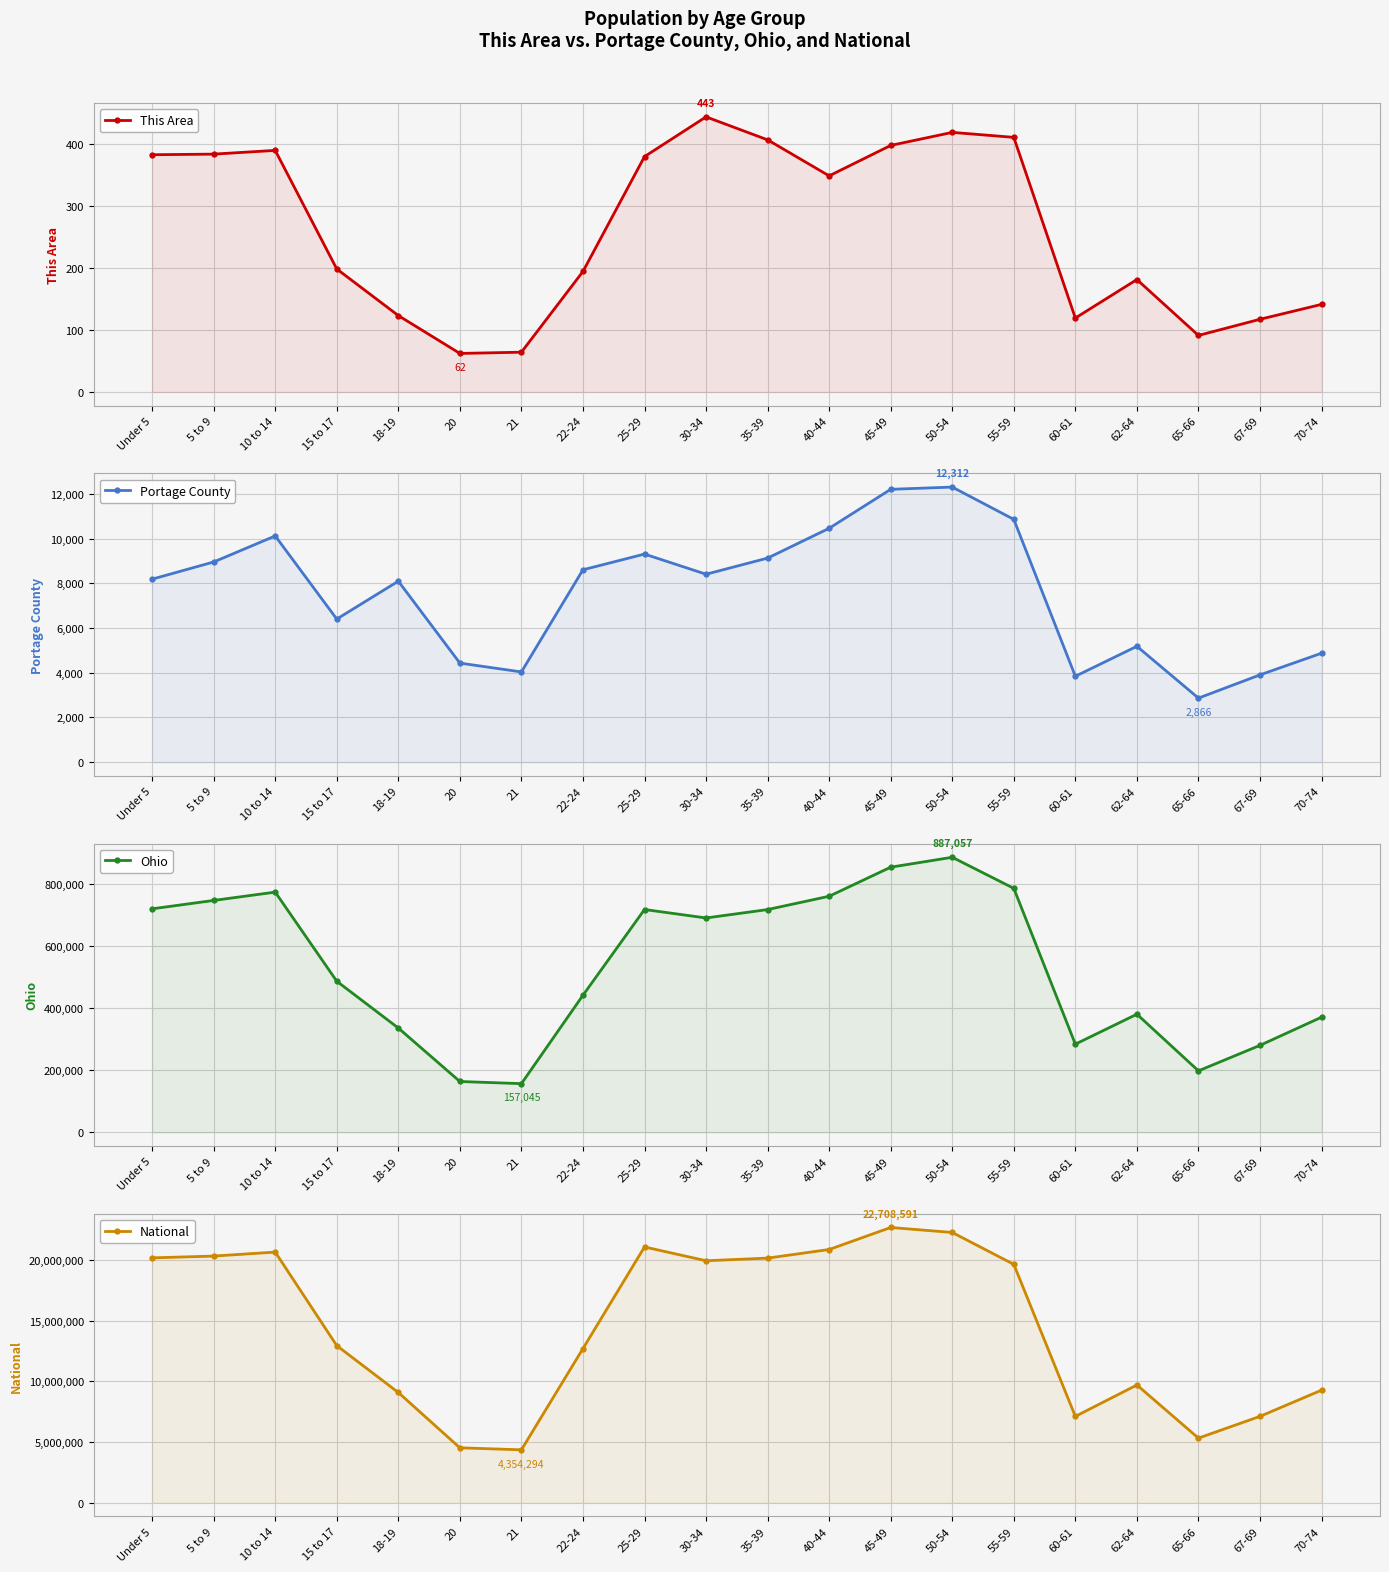

Is it true that Portage County equals 4433 at 20?

True